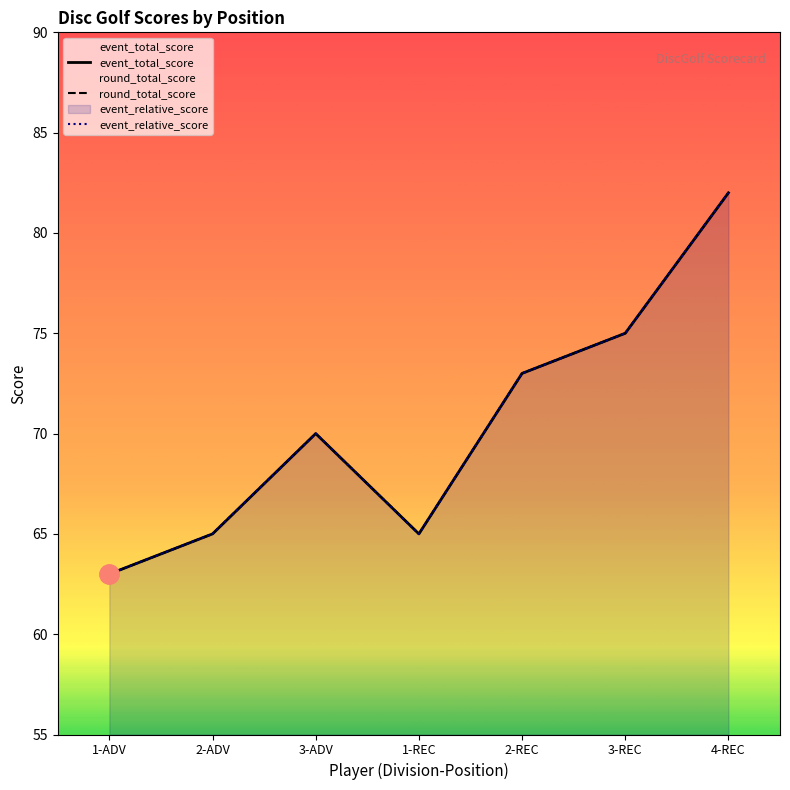

List the series in order of their peak value, lowest first.

event_total_score, round_total_score, event_relative_score